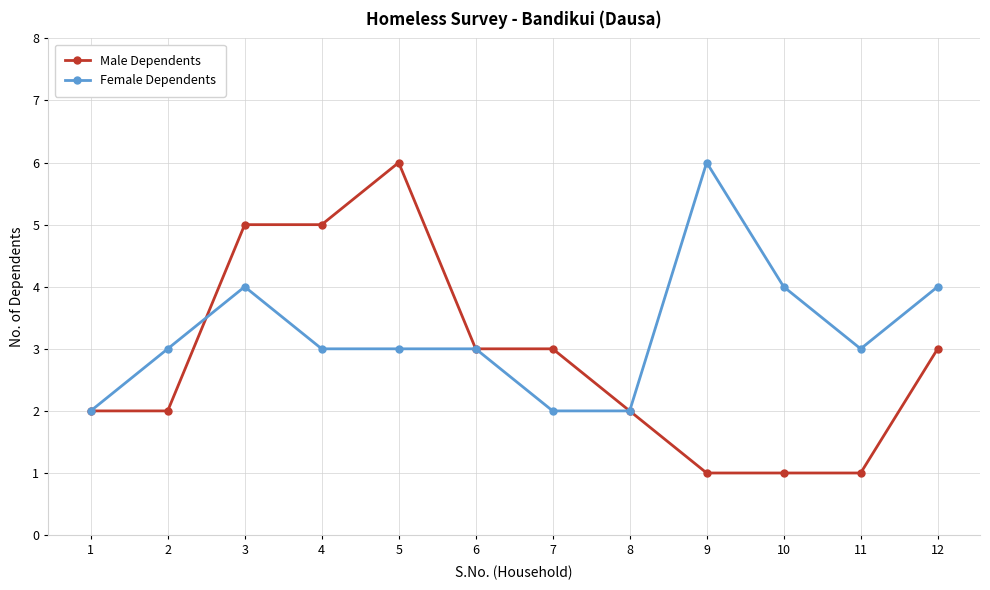

Which series changed the most between 1 and 10?

Female Dependents